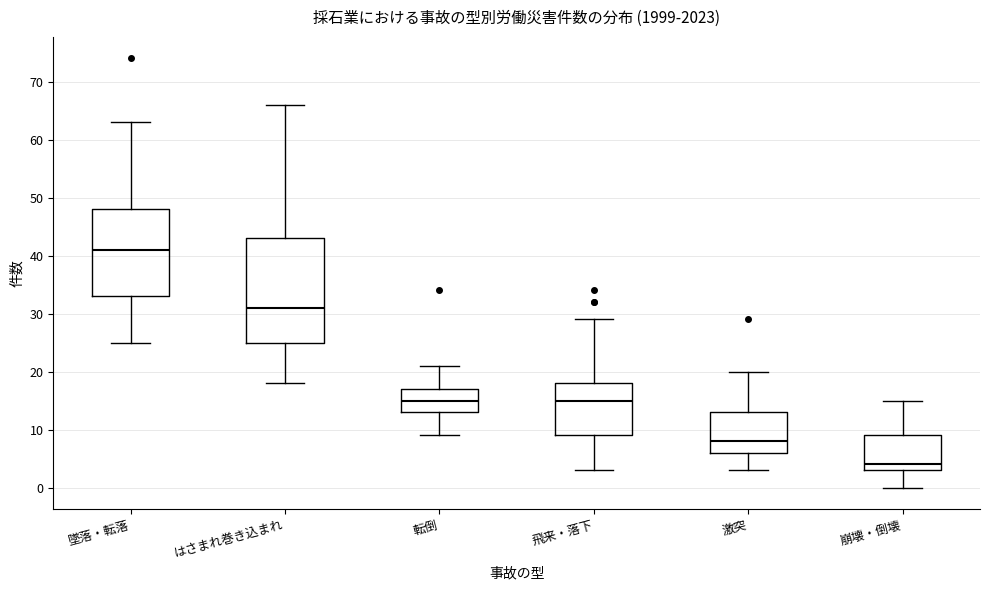

Which box is the tallest, from its lower edge to its upper edge?

はさまれ巻き込まれ